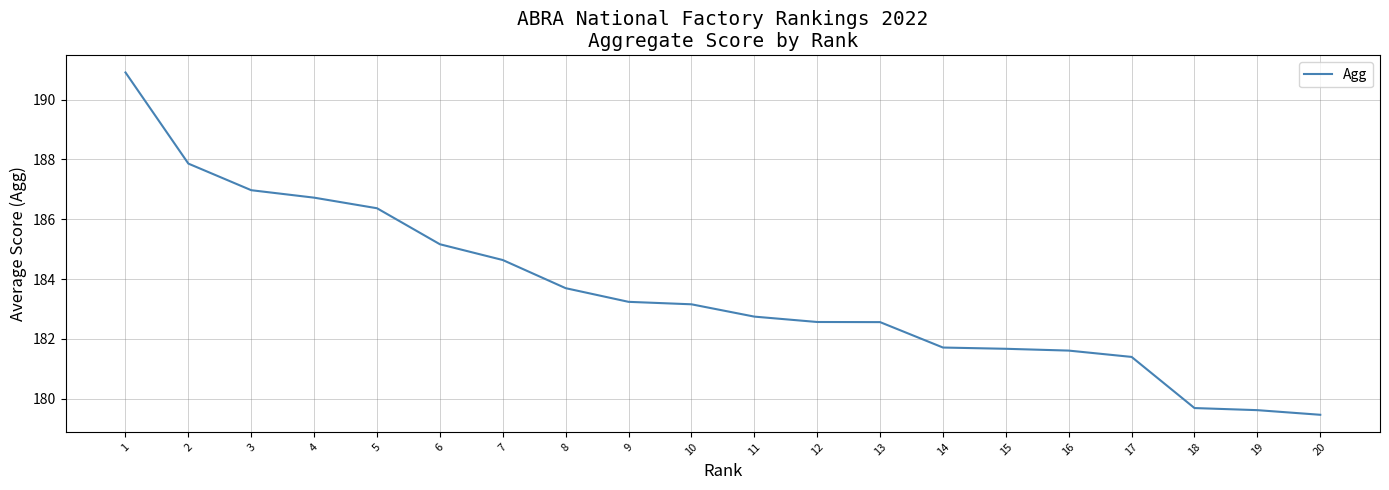

What is the average value?

183.6